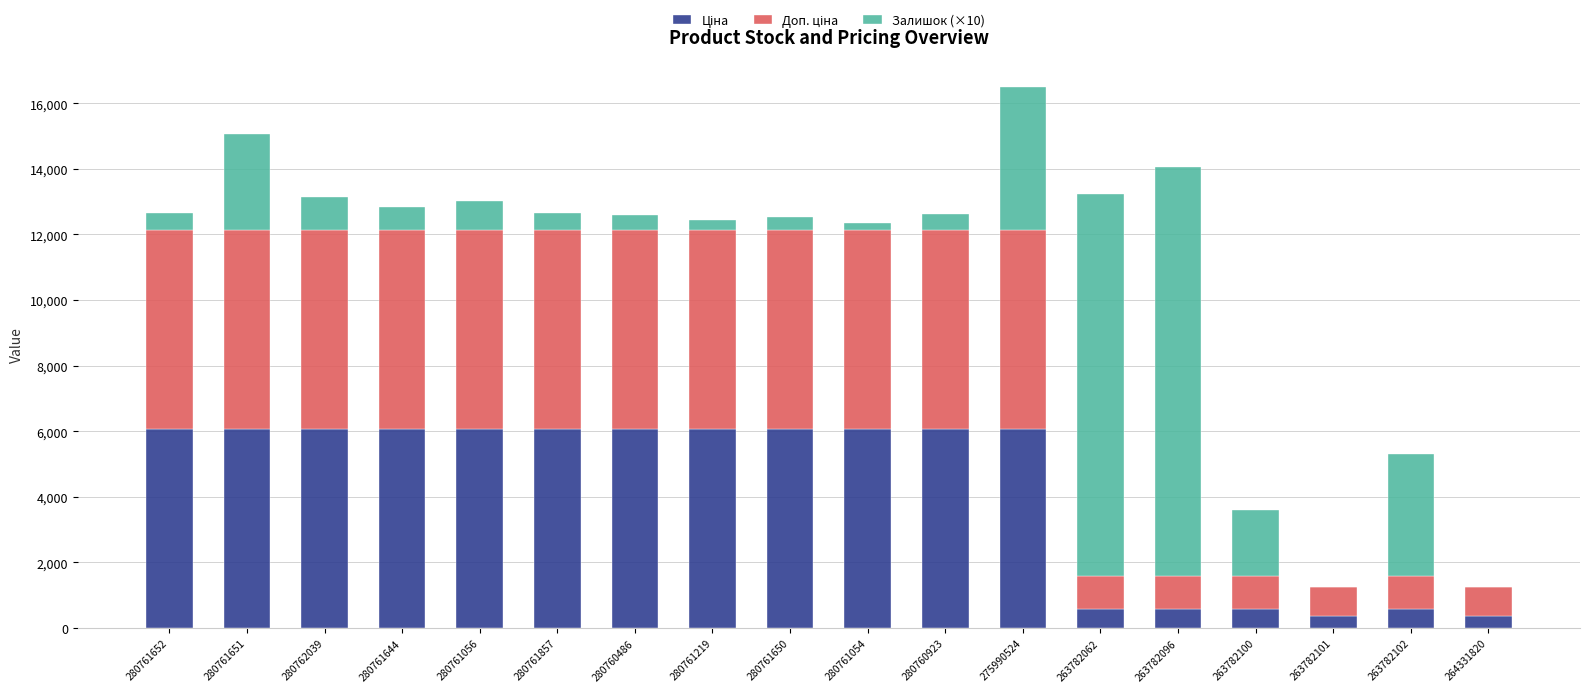

At which category is the sum across all series the highest?

275990524